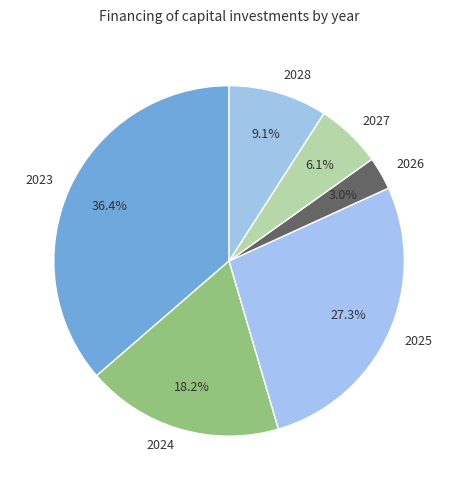

How many slices are in this pie chart?

6